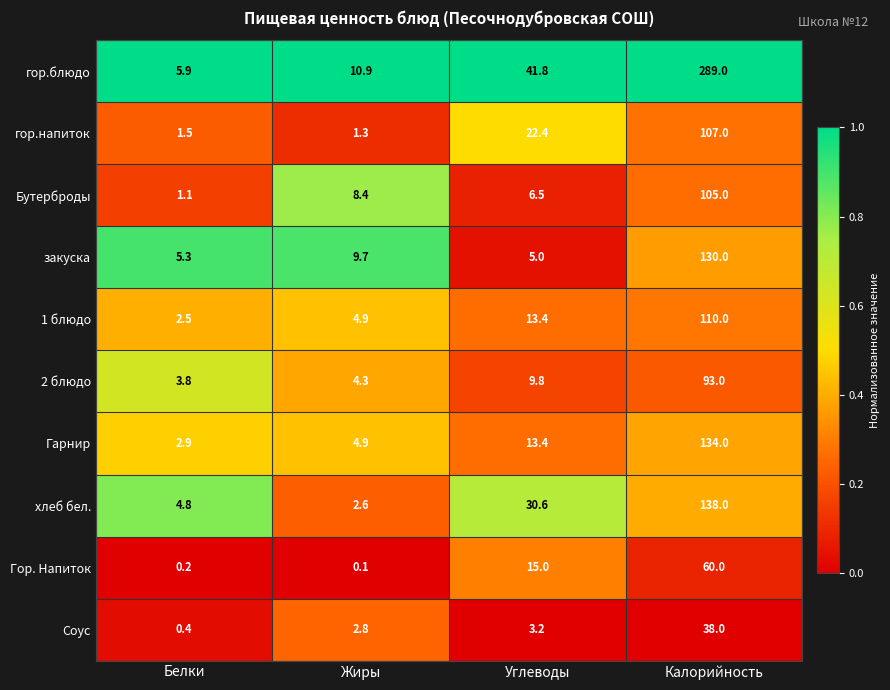

Which series has the largest total across all categories?

гор.блюдо